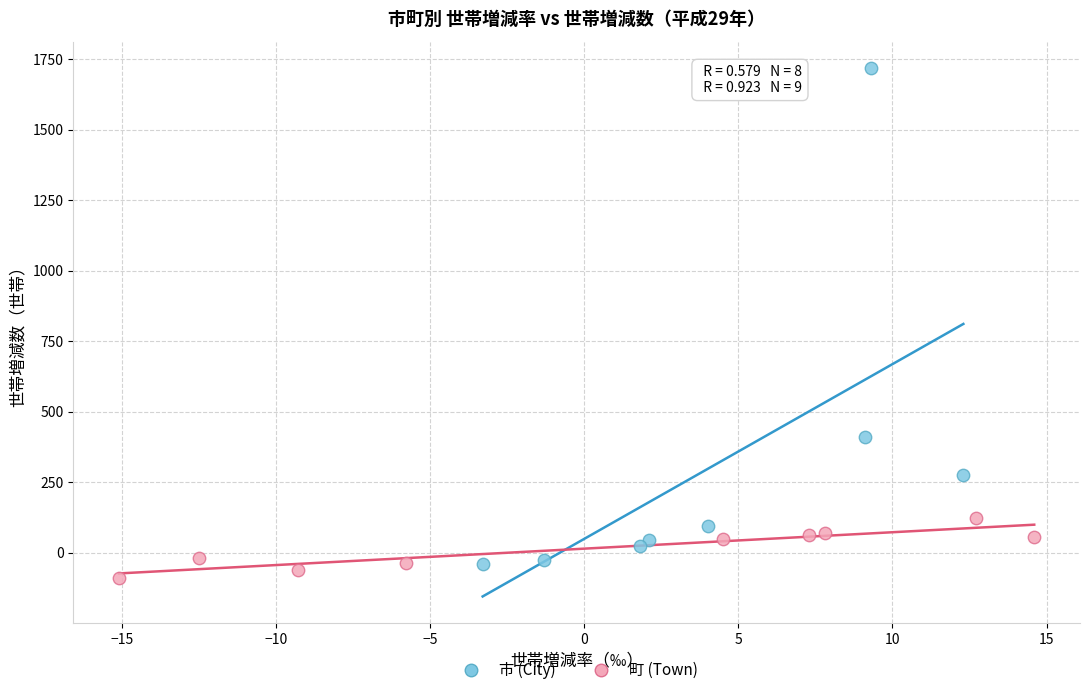

Which series has the largest Y range (max minus min)?

市 (City)